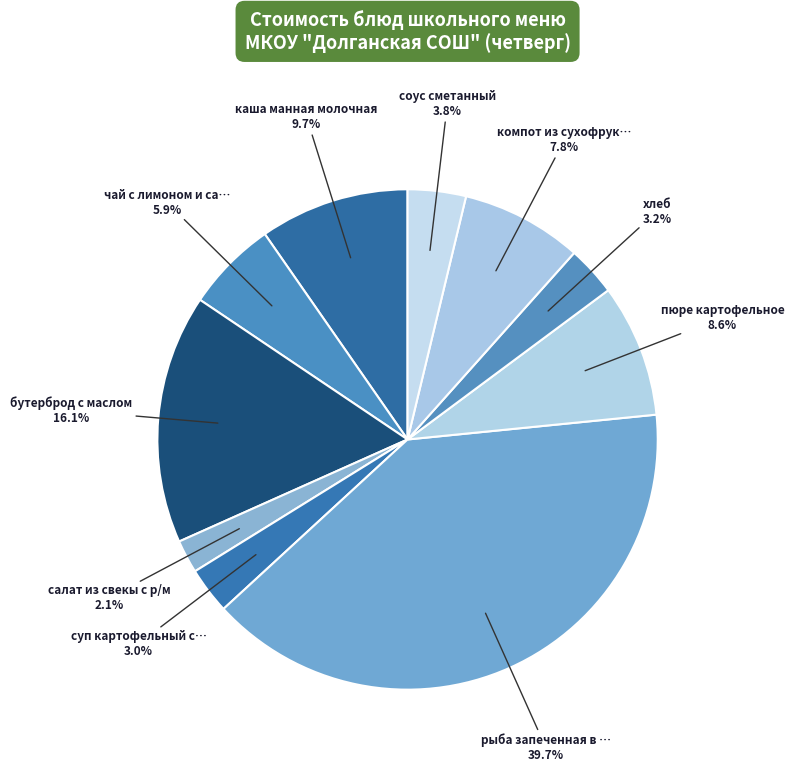

Count the number of slices in the pie.

10